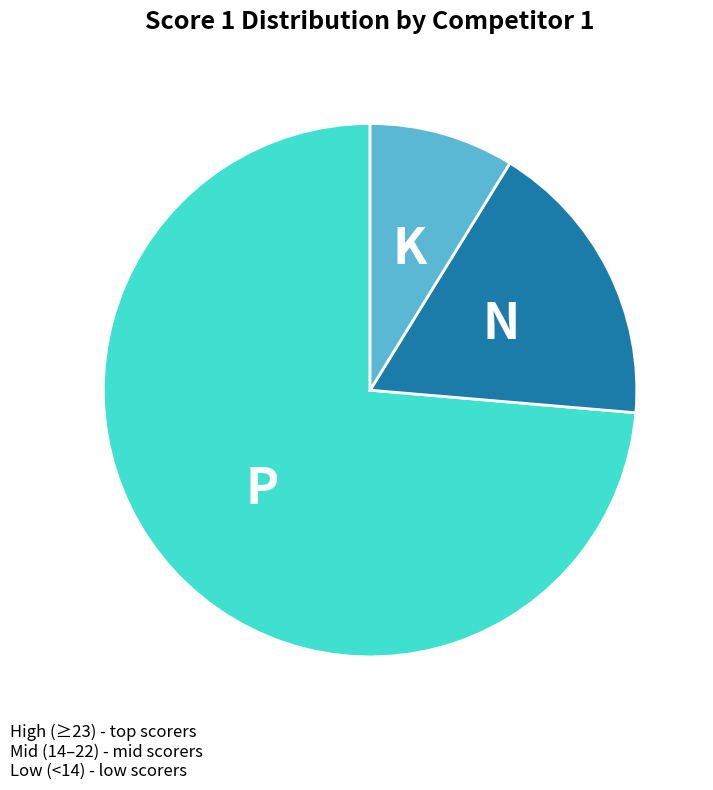

Does any single category account for the majority?

Yes